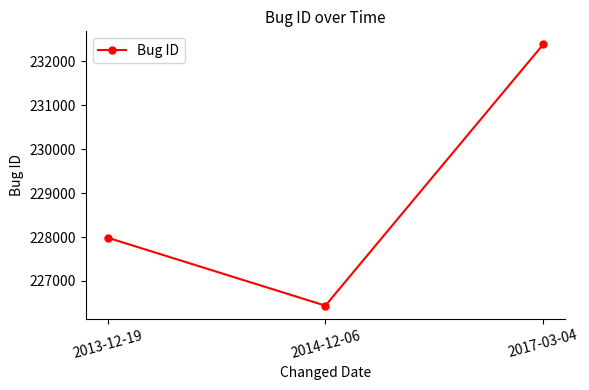

Which has a higher value, 2017-03-04 or 2014-12-06?

2017-03-04